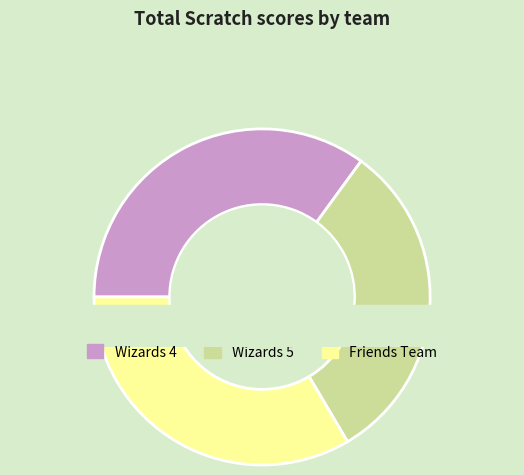

What is the smallest slice in the pie chart?

Wizards 5